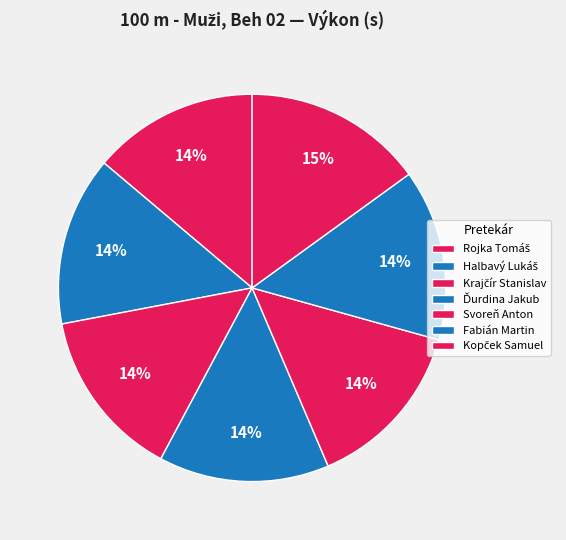

How many slices are in this pie chart?

7